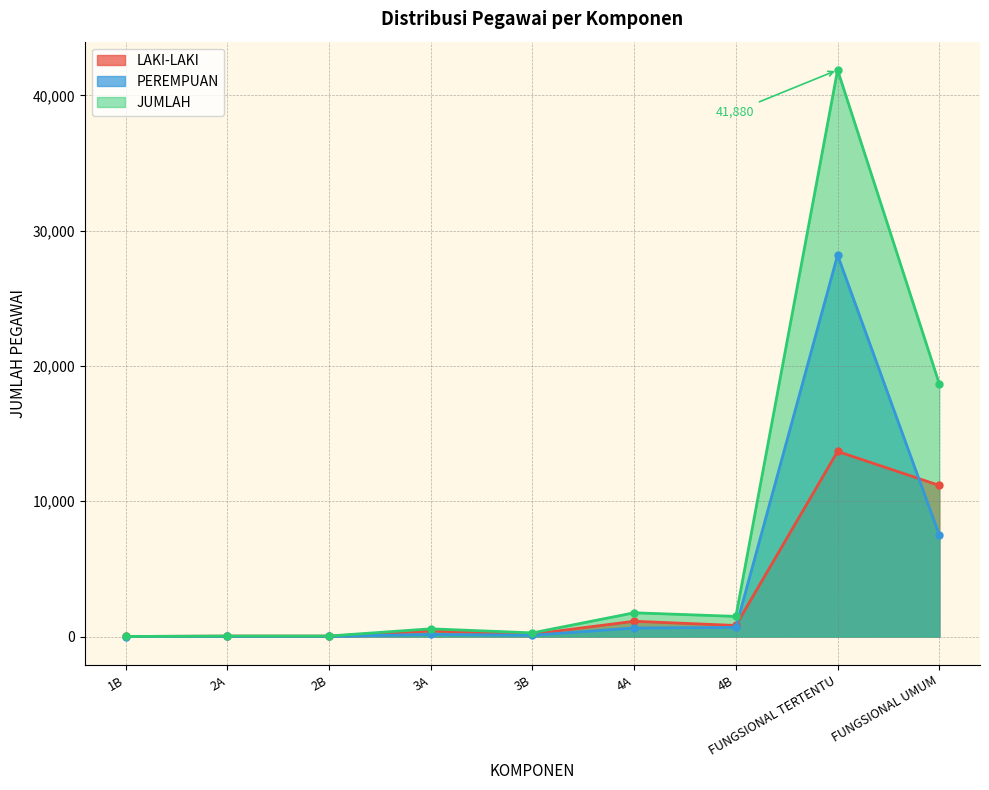

The JUMLAH series shows 150 at 3B. True or false?

False